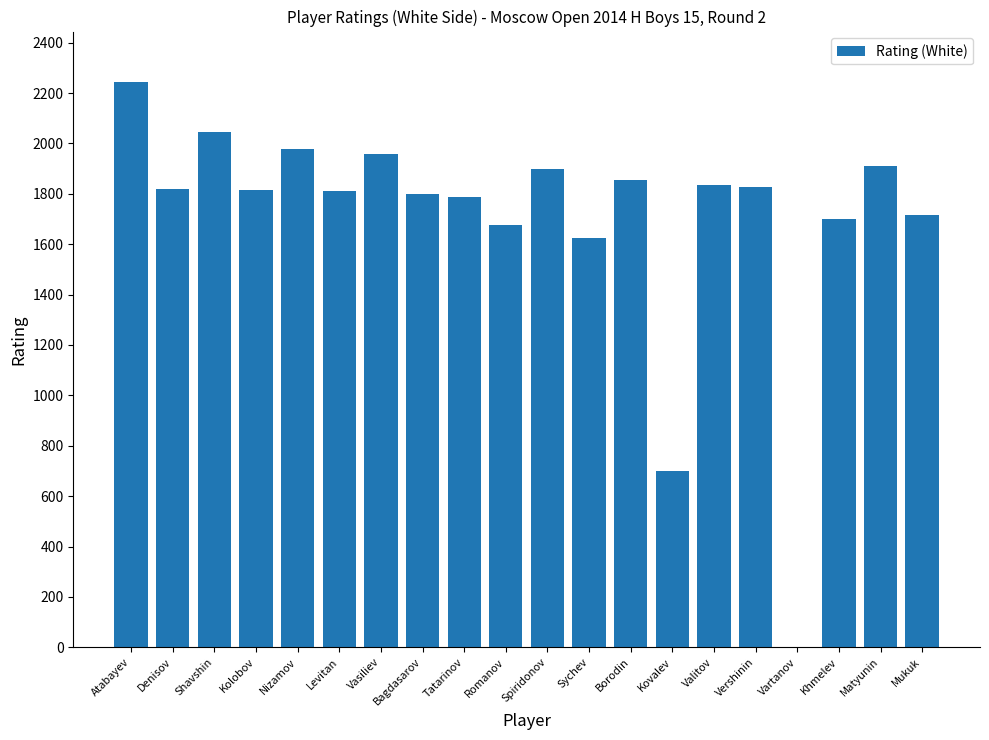

Where is the data nearest to the value 1122?

Kovalev